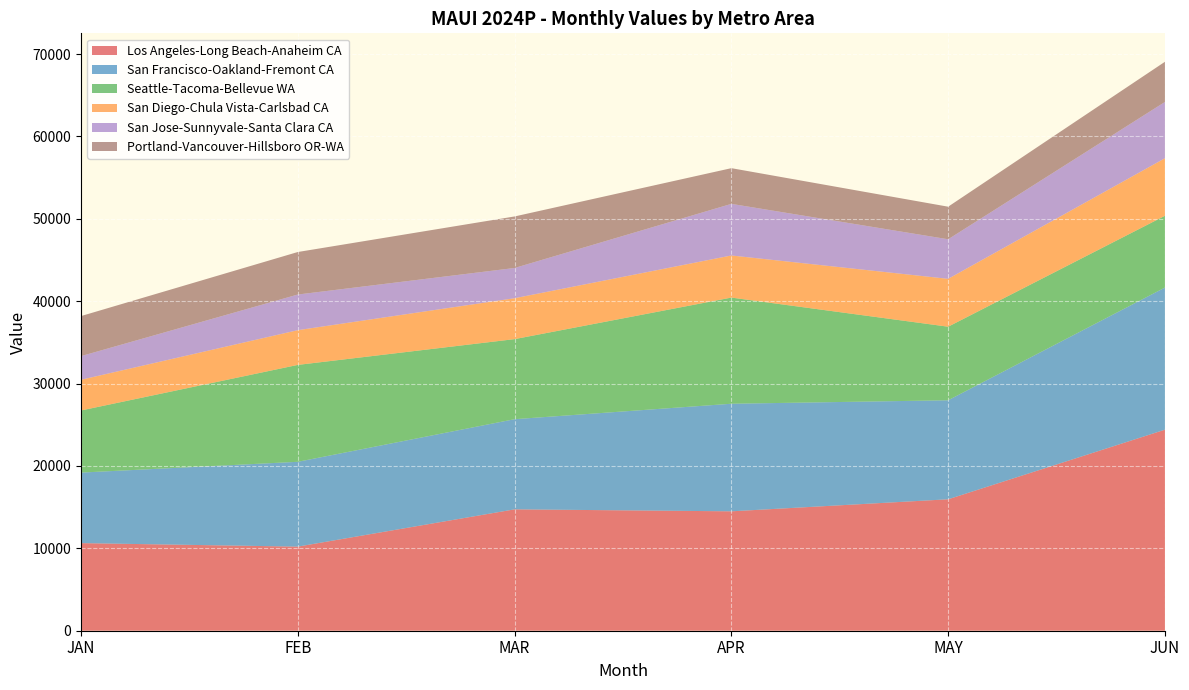

Reading left to right, what are all the values shown in this chart?

Los Angeles-Long Beach-Anaheim CA: 10633.7	10209.0	14733.3	14494.6	15954.8	24402.7
San Francisco-Oakland-Fremont CA: 8562.9	10297.5	10945.5	13060.0	12020.7	17255.4
Seattle-Tacoma-Bellevue WA: 7539.1	11762.3	9719.5	12884.7	8929.7	8714.4
San Diego-Chula Vista-Carlsbad CA: 3728.8	4215.8	4963.9	5112.3	5810.7	6983.7
San Jose-Sunnyvale-Santa Clara CA: 2871.7	4327.5	3672.7	6265.6	4804.3	6832.6
Portland-Vancouver-Hillsboro OR-WA: 4860.7	5160.1	6253.9	4332.4	3953.1	4876.2